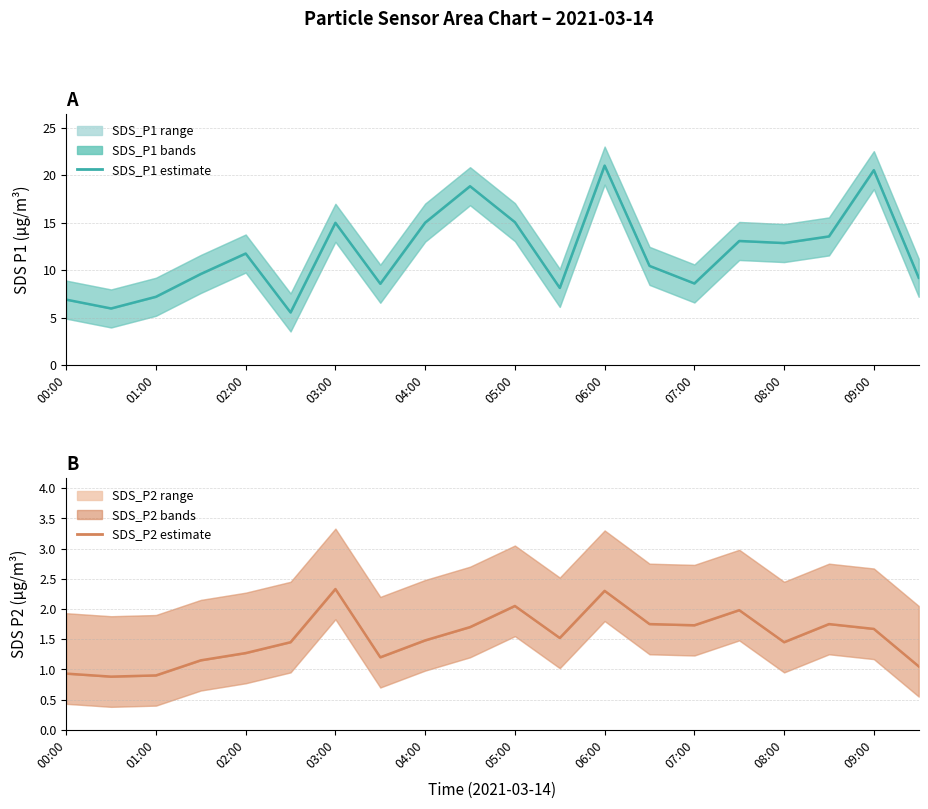

True or false: SDS_P1 estimate has a value of 26.6 at 03:00.

False